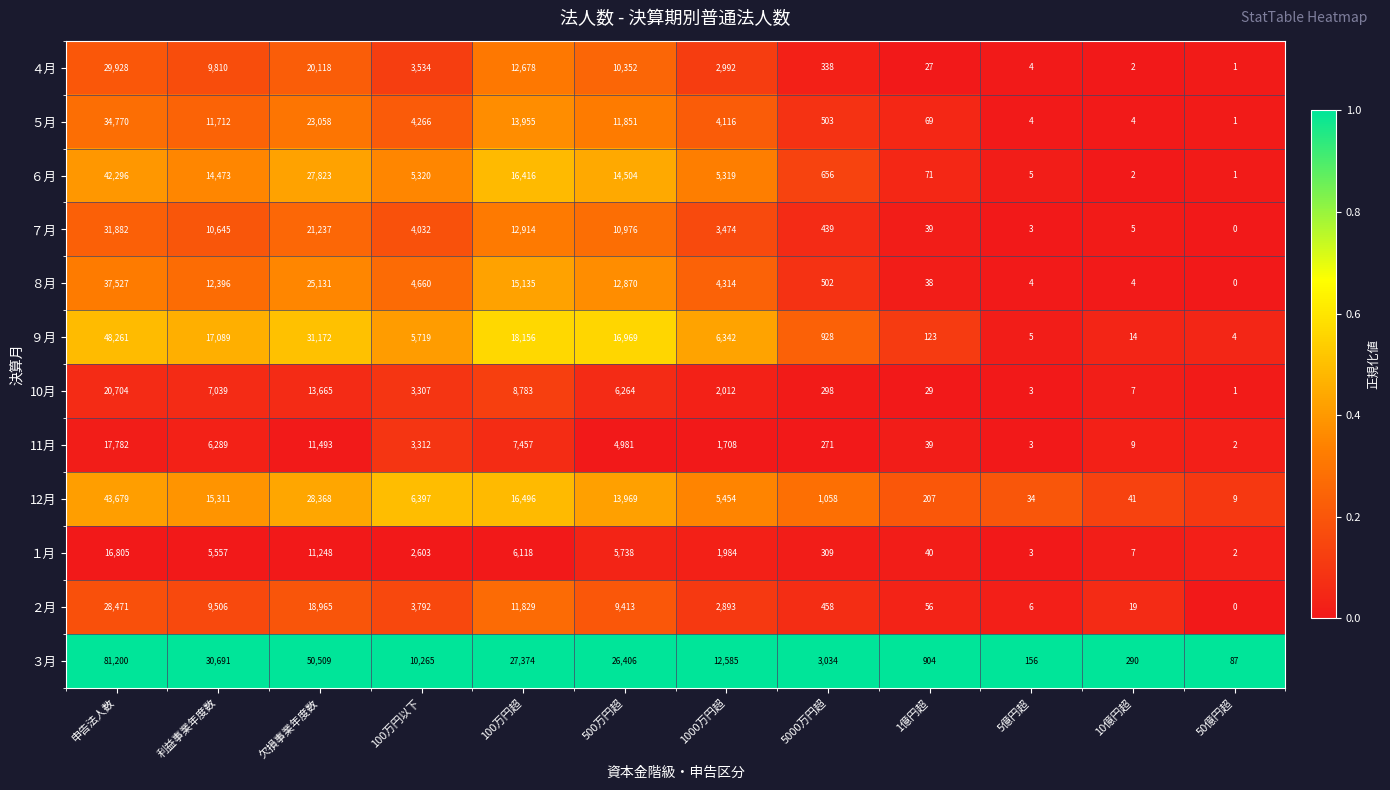

What is the spread (max minus min) of values at 10億円超?

288